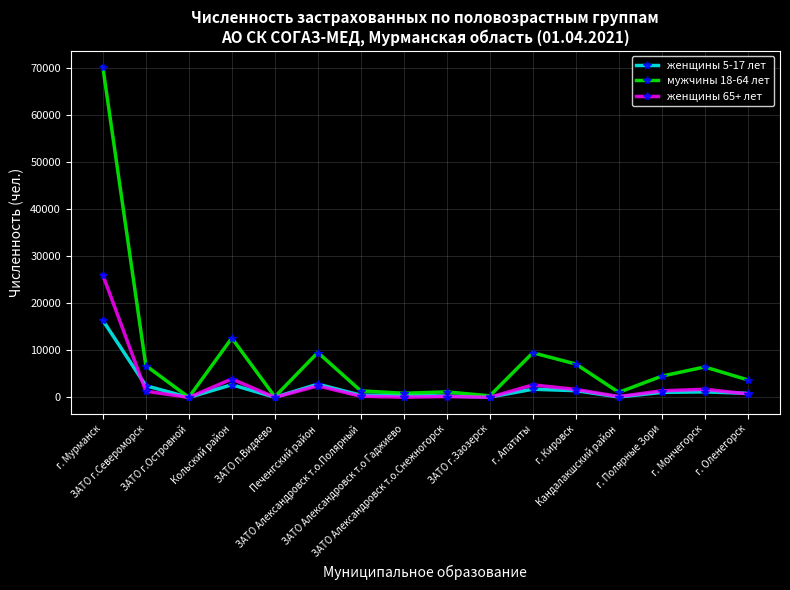

At which category is the sum across all series the highest?

г. Мурманск